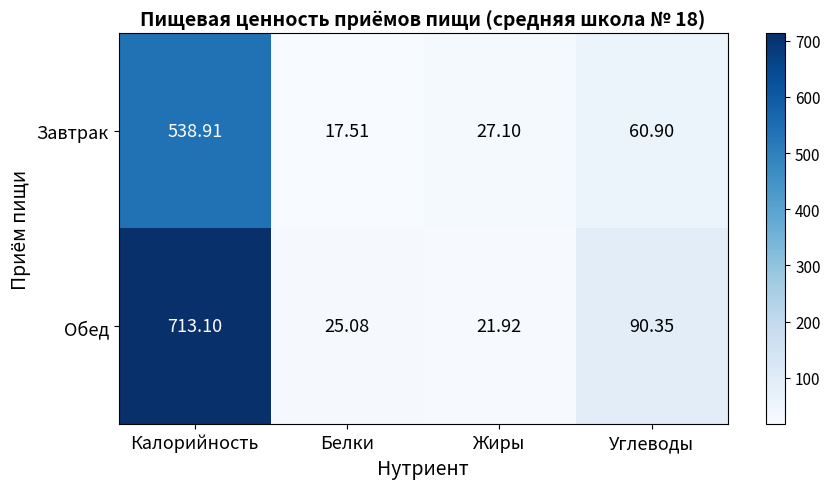

Count the number of data series in this chart.

2